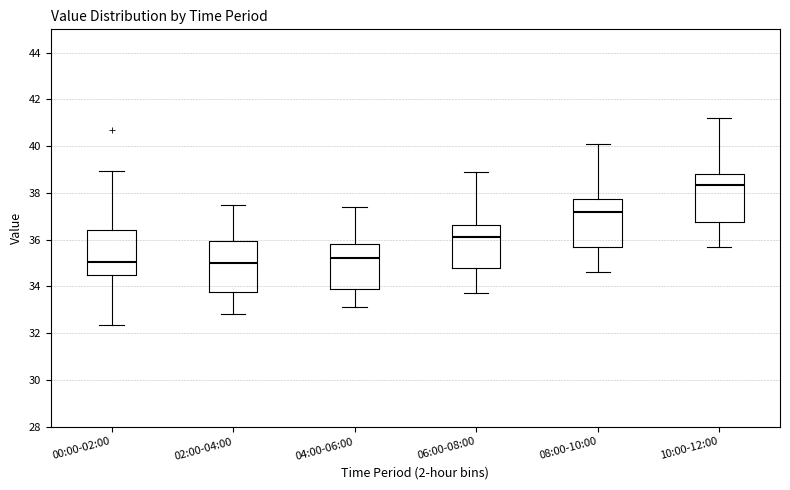

Which box's median line is the highest?

10:00-12:00